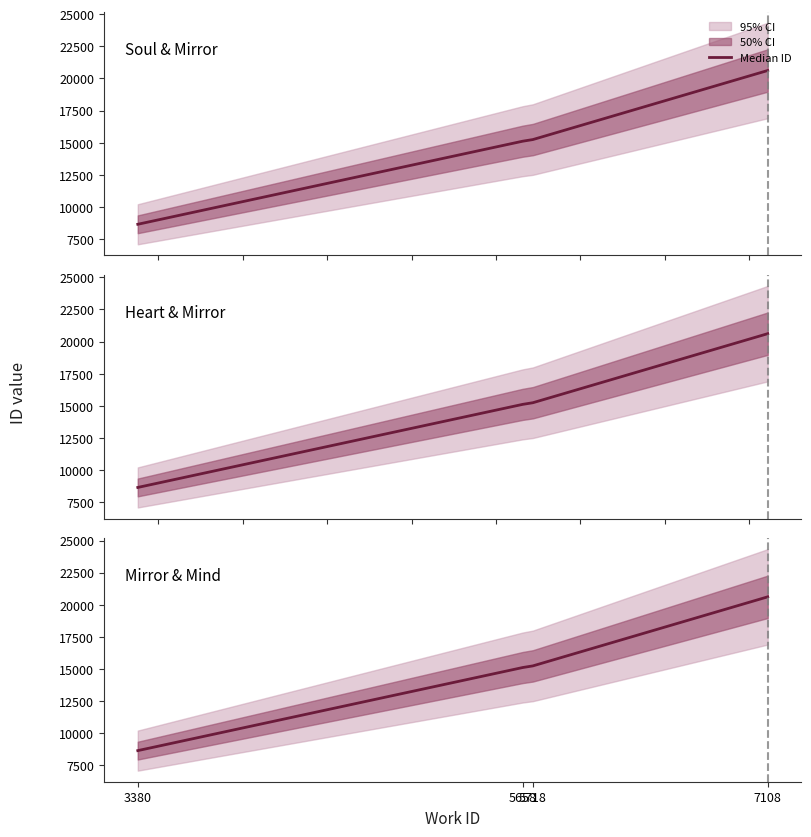

What is the difference between the maximum and minimum values?

11960